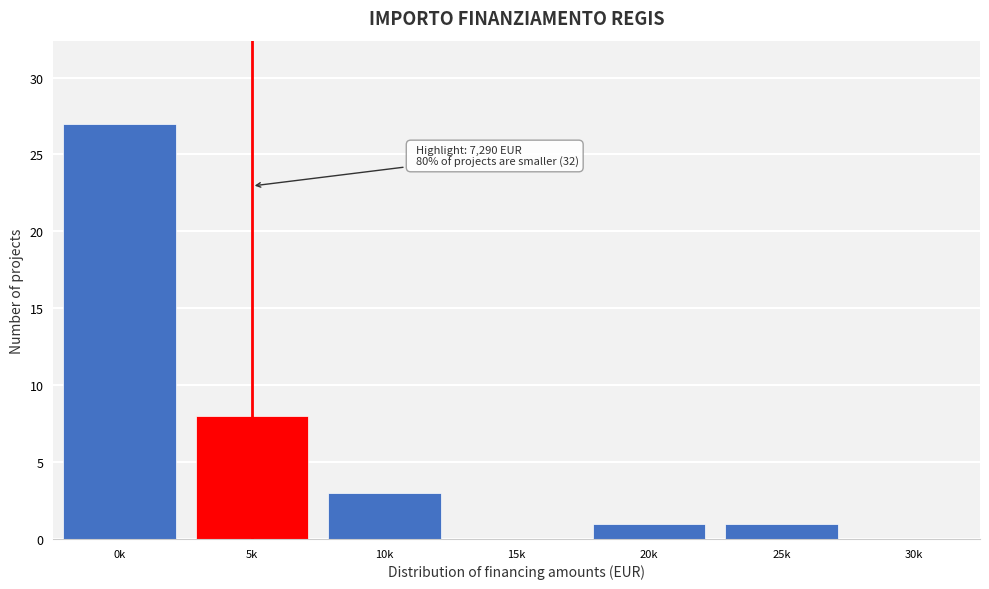

Reading left to right, transcribe all the data shown in this chart.

0k=27	5k=8	10k=3	15k=0	20k=1	25k=1	30k=0